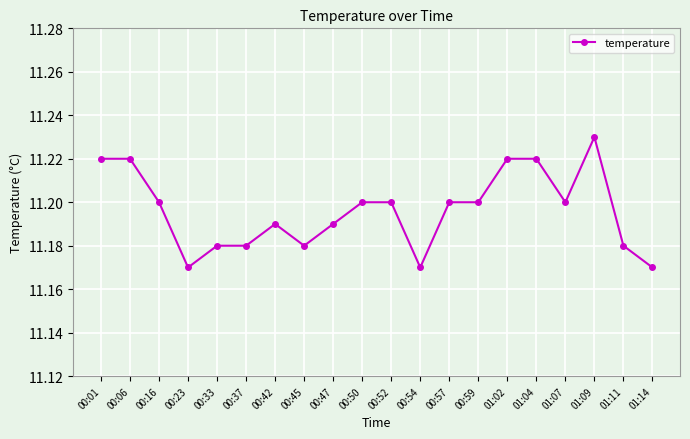

Which category has the highest value across all series?

01:09